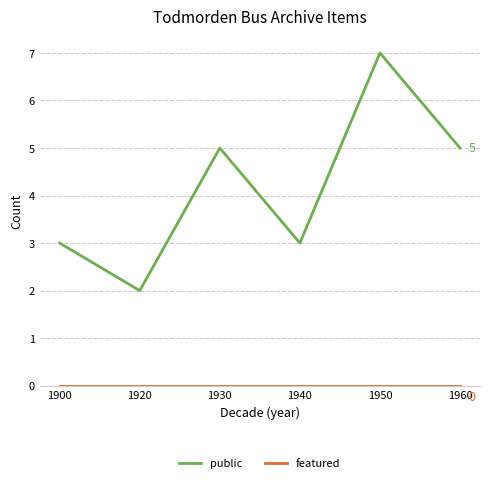

True or false: public has a value of 2 at 1900.

False